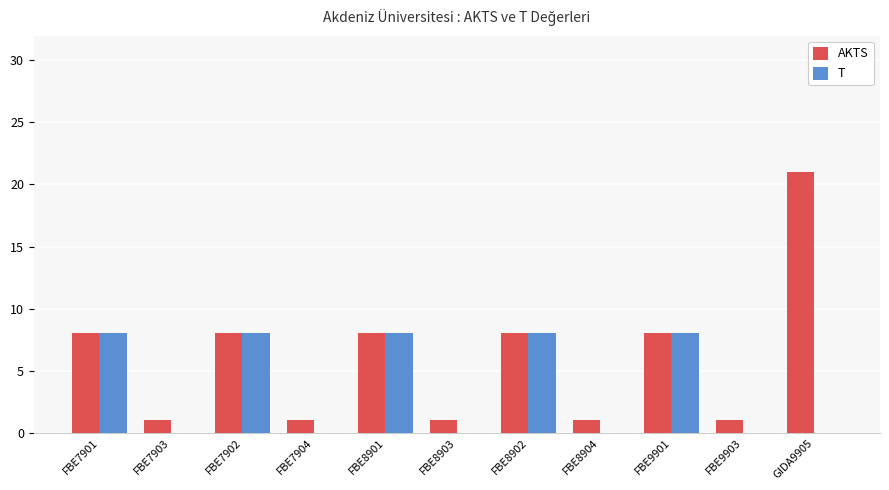

What is the sum of all AKTS values?

66